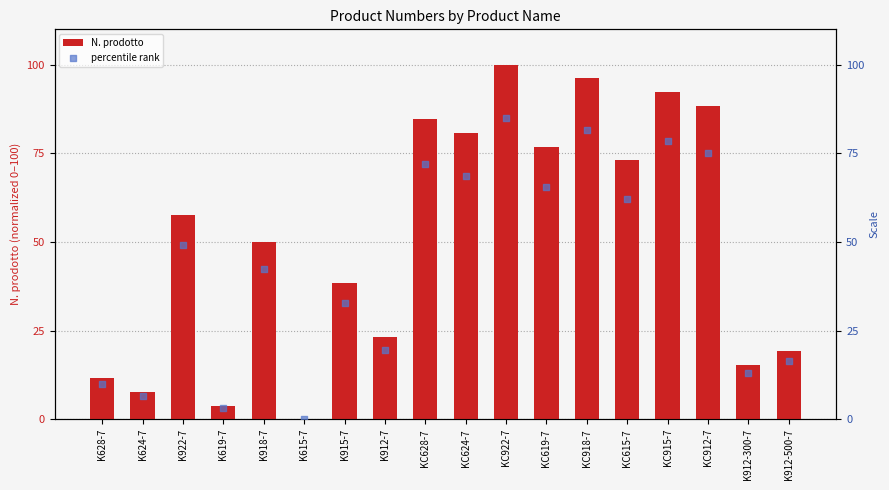

At how many categories does at least one series exceed 90?

3